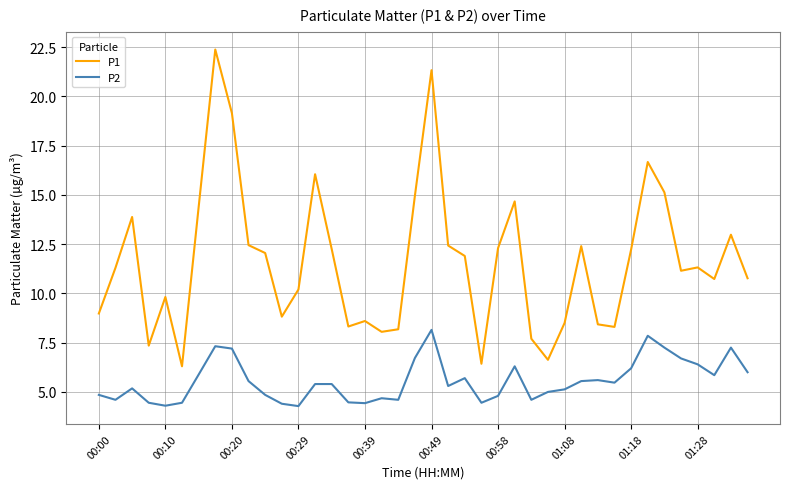

What are all the series names shown in the legend?

P1, P2